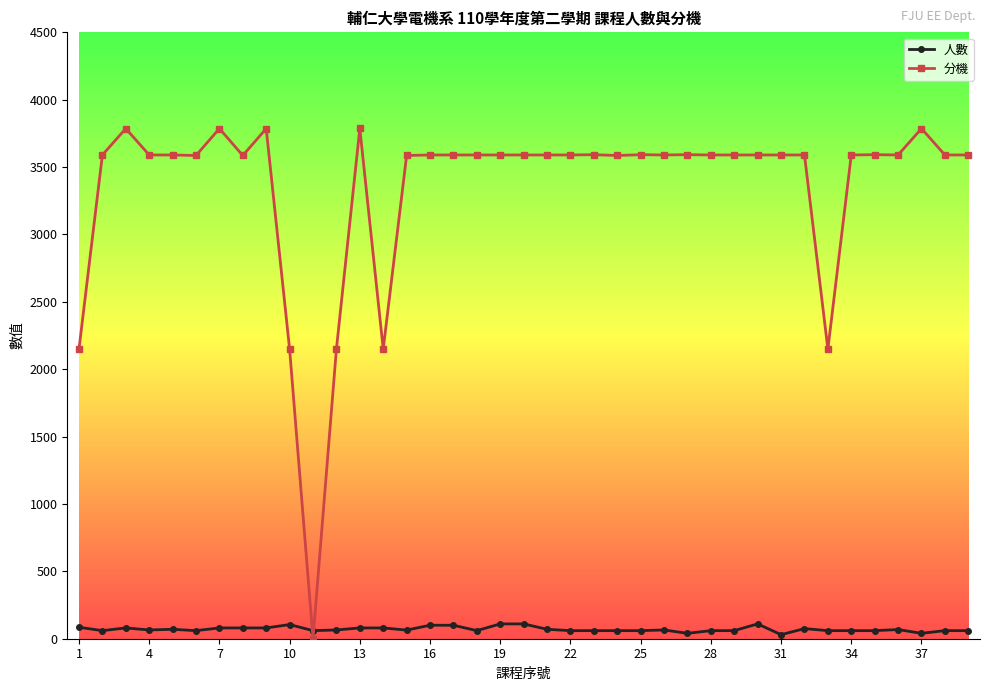

Which series has the largest total across all categories?

分機